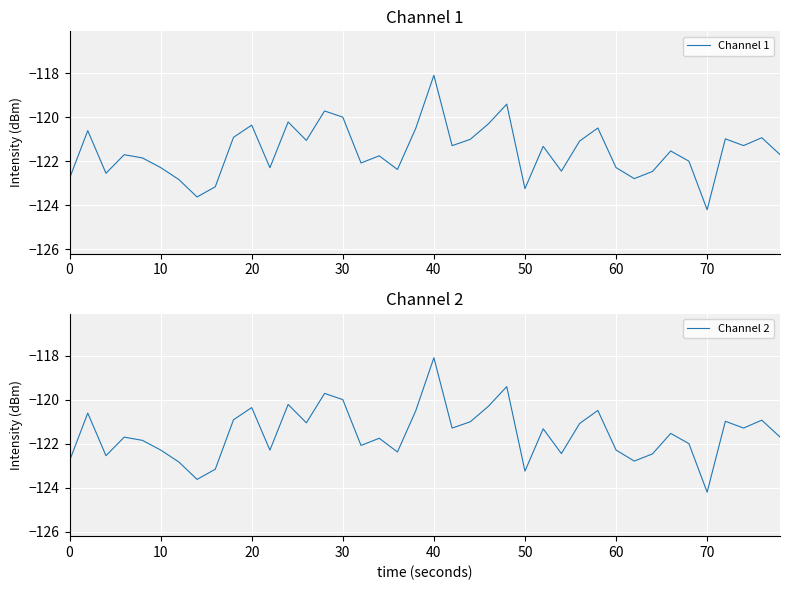

How many series are shown in this chart?

2